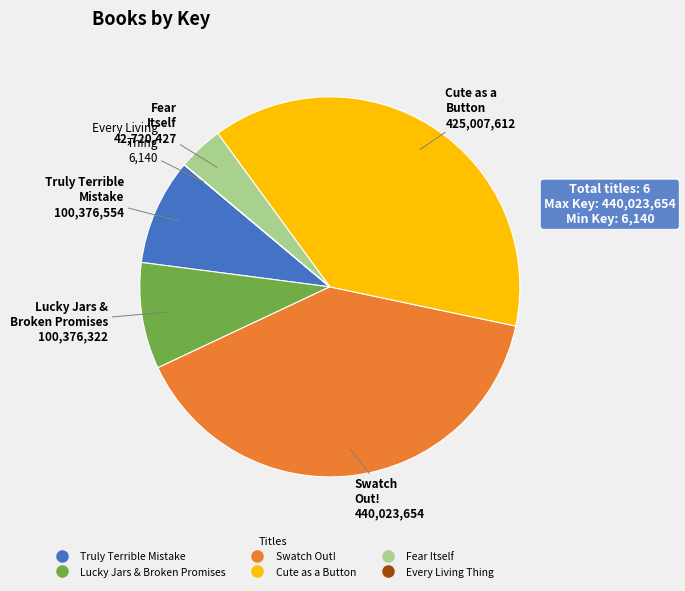

Which has a higher value, Lucky Jars & Broken Promises or Fear Itself?

Lucky Jars & Broken Promises